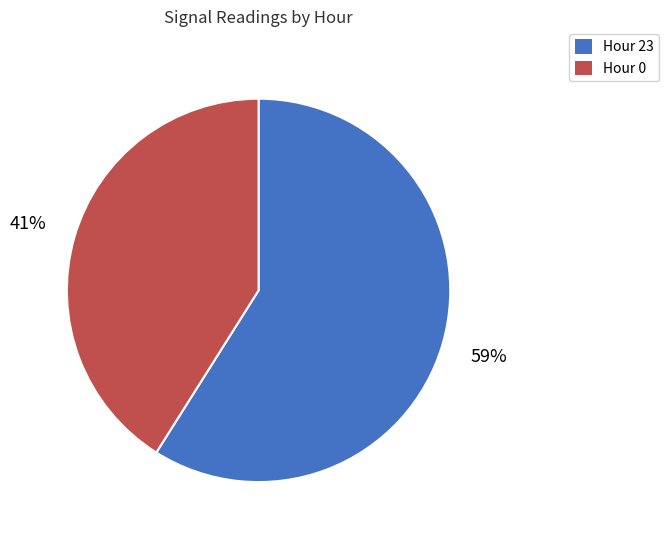

Does any single category account for the majority?

Yes